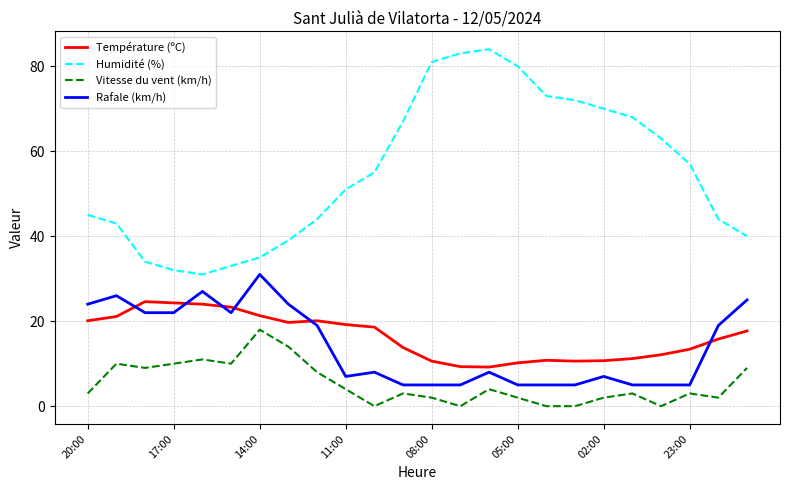

List the series in order of their peak value, lowest first.

Vitesse du vent (km/h), Température (ºC), Rafale (km/h), Humidité (%)